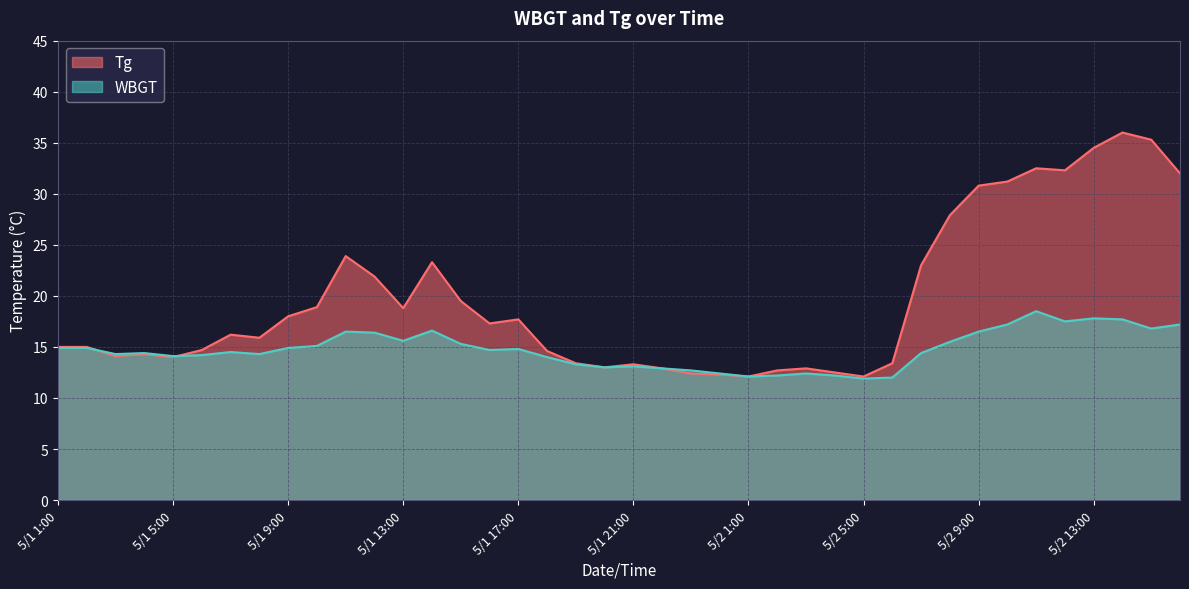

Between which two adjacent categories do Tg and WBGT first intersect?

5/1 2:00 and 5/1 3:00